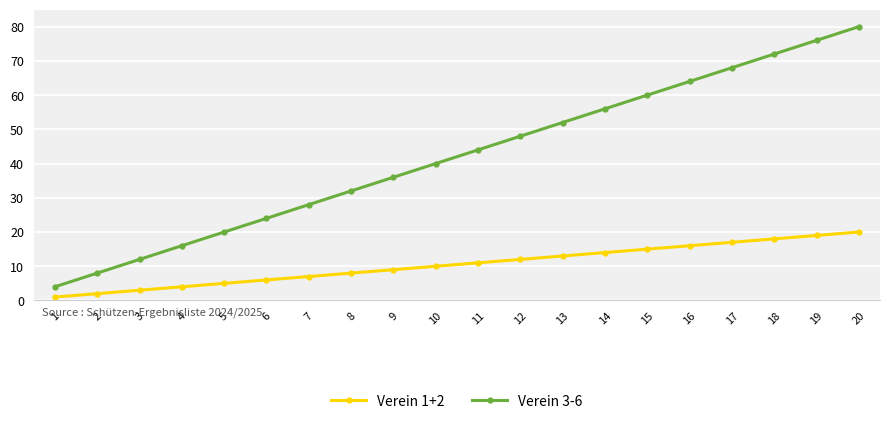

What is the difference between the second highest and second lowest values in the Verein 3-6 series?

68